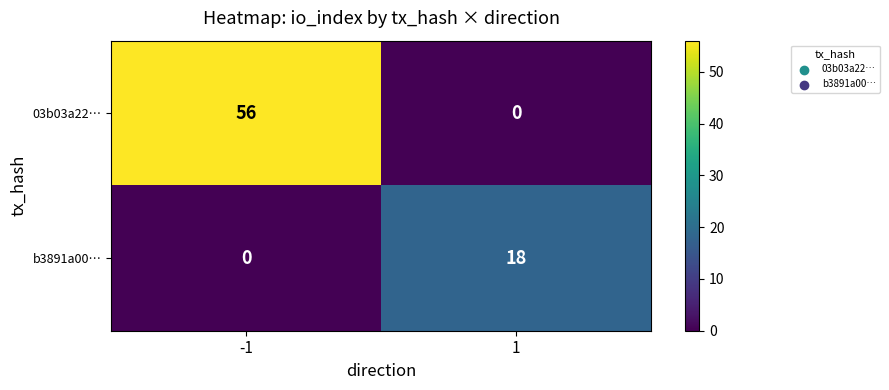

What is the approximate value of 03b03a22… at -1?

56